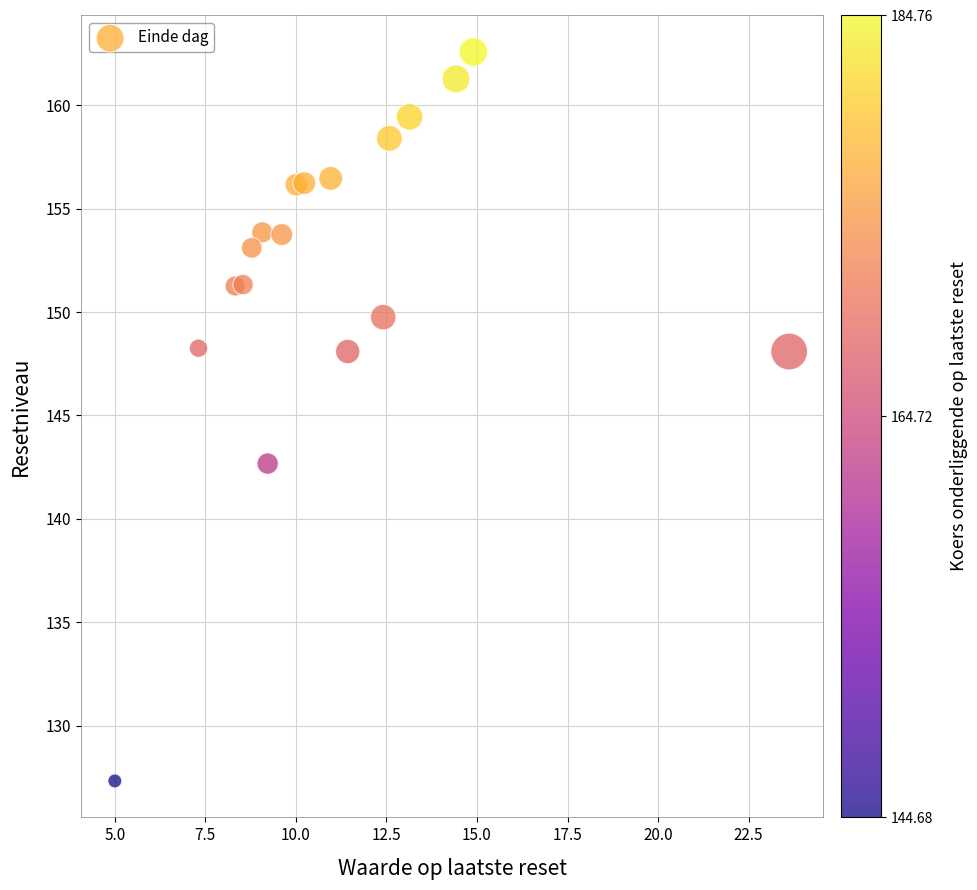

What Y value in the scatter plot is closest to 144?

142.7